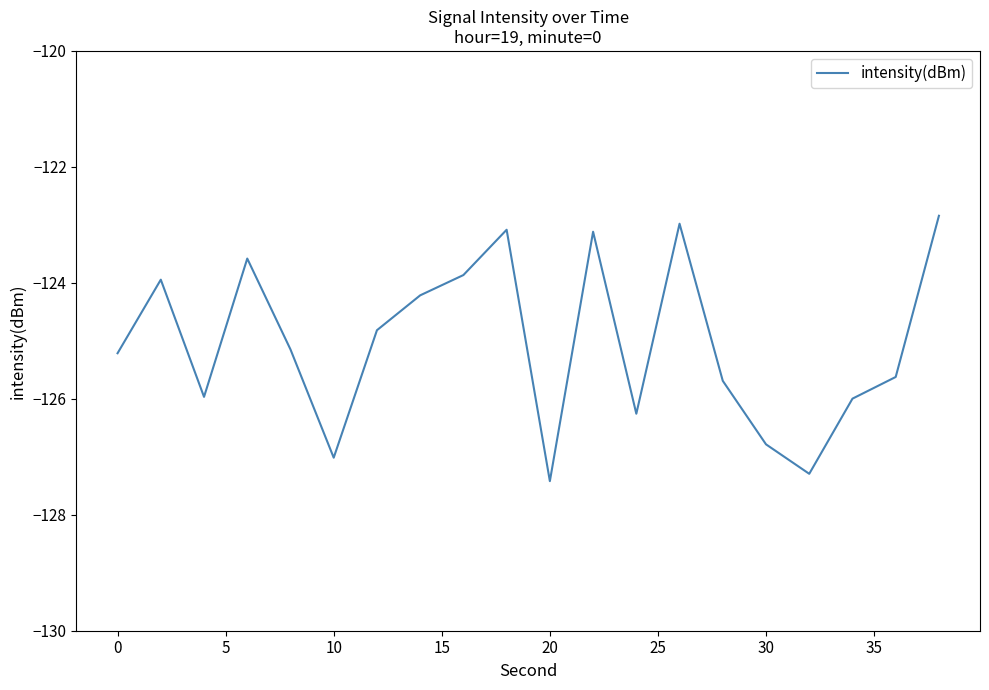

What is the minimum value shown in the chart?

-127.4